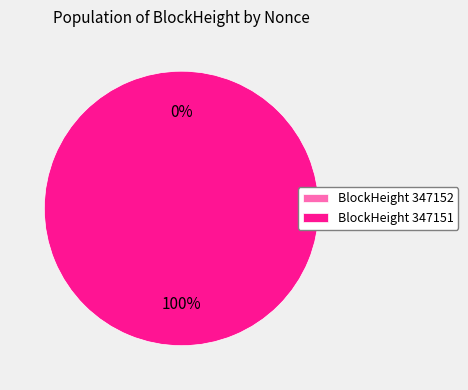

Combined, what portion of the pie is 347151 and 347152?

100.0%